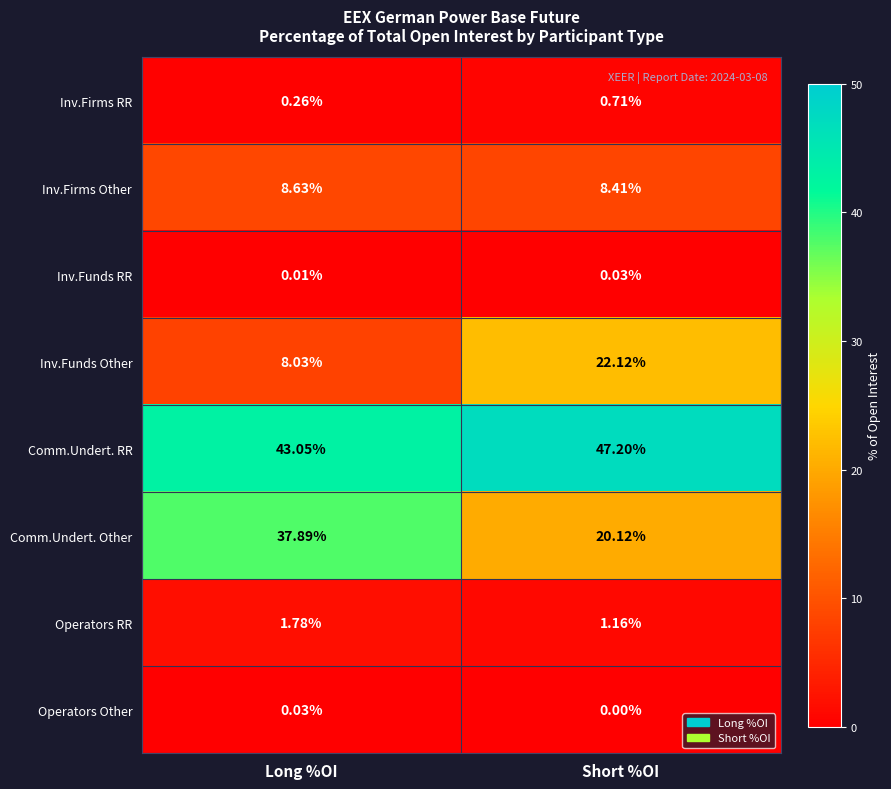

At which category is the sum across all series the highest?

Short %OI